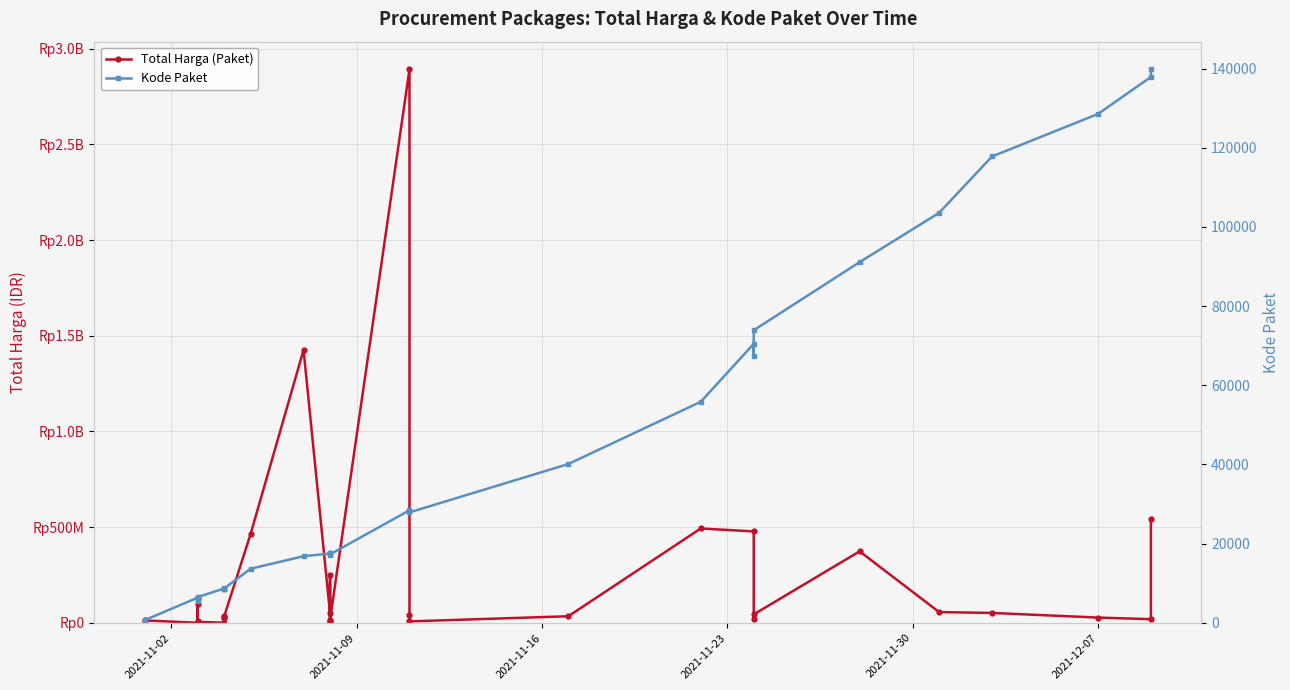

Reading right to left, transcribe all the data shown in this chart.

Total Harga (Paket): 541071000	18900000	27412000	51601000	56152800	373404000	43859200	19175000	477600000	493000000	34292000	7401240	39440000	2892122000	15513960	250350000	4350000	9180000	49730040	1425867900	464002100	32441200	23653000	34000000	577875	5129000	265000	4672200	78000	2772000	98772570	8742500	182000	12453900	333600
Kode Paket: 139817	137876	128516	117783	103541	91101	73894	67279	70453	55826	40112	27891	28271	28425	17283	17238	17580	17272	17509	16823	13652	8646	8601	8530	8668	6503	6246	6300	5449	6214	5997	6397	6350	675	464